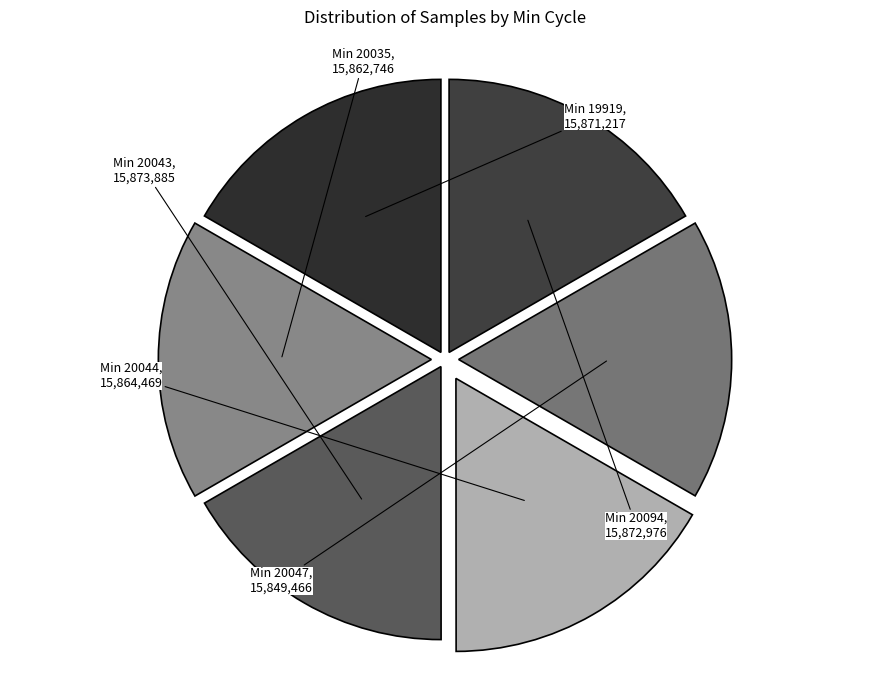

How many slices are in this pie chart?

6